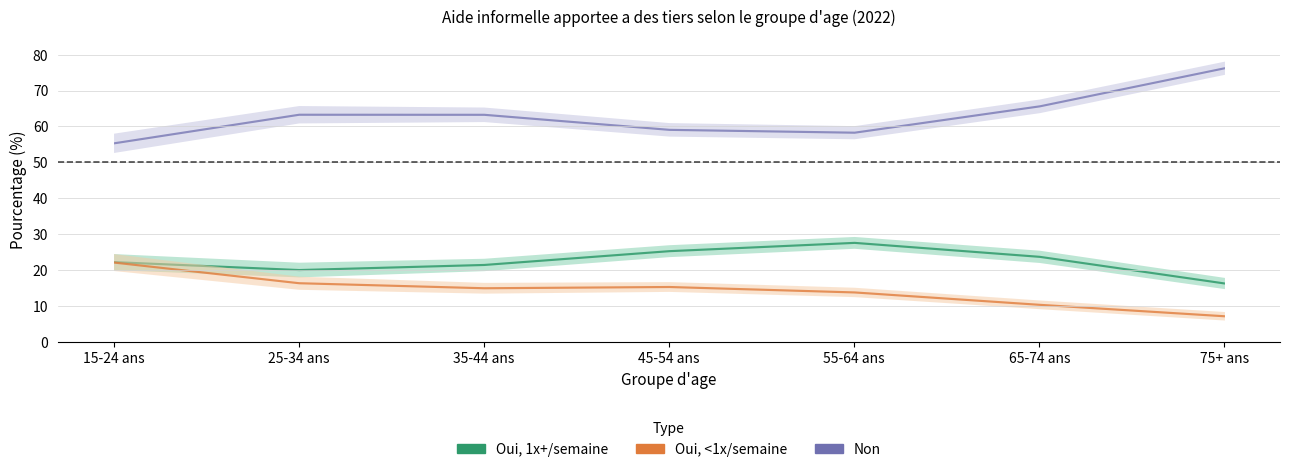

True or false: Non has a value of 65.7 at 65-74 ans.

True